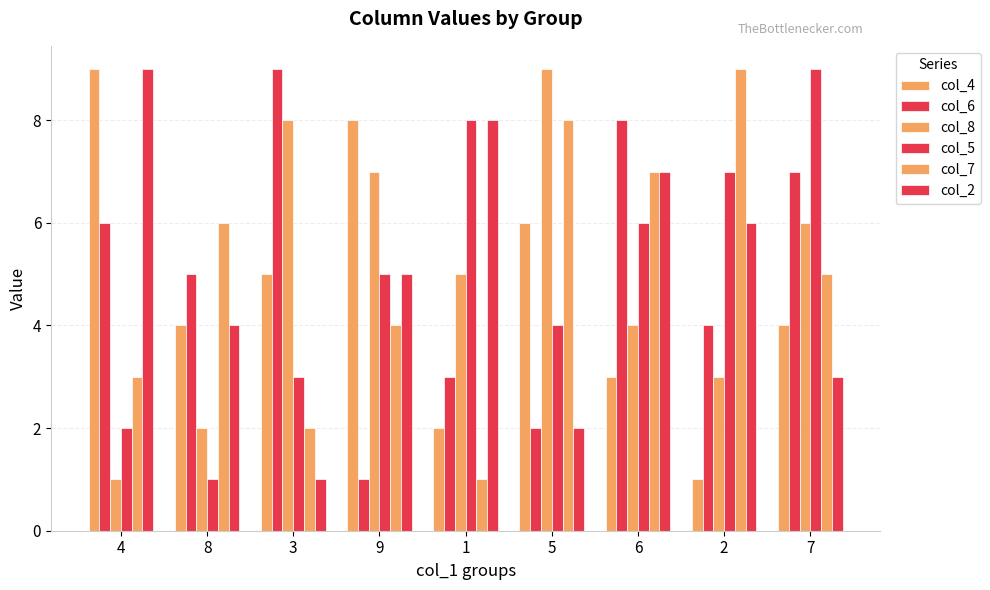

Reading right to left, extract all data points from this chart.

col_4: 7=4	2=1	6=3	5=6	1=2	9=8	3=5	8=4	4=9
col_6: 7=7	2=4	6=8	5=2	1=3	9=1	3=9	8=5	4=6
col_8: 7=6	2=3	6=4	5=9	1=5	9=7	3=8	8=2	4=1
col_5: 7=9	2=7	6=6	5=4	1=8	9=5	3=3	8=1	4=2
col_7: 7=5	2=9	6=7	5=8	1=1	9=4	3=2	8=6	4=3
col_2: 7=3	2=6	6=7	5=2	1=8	9=5	3=1	8=4	4=9